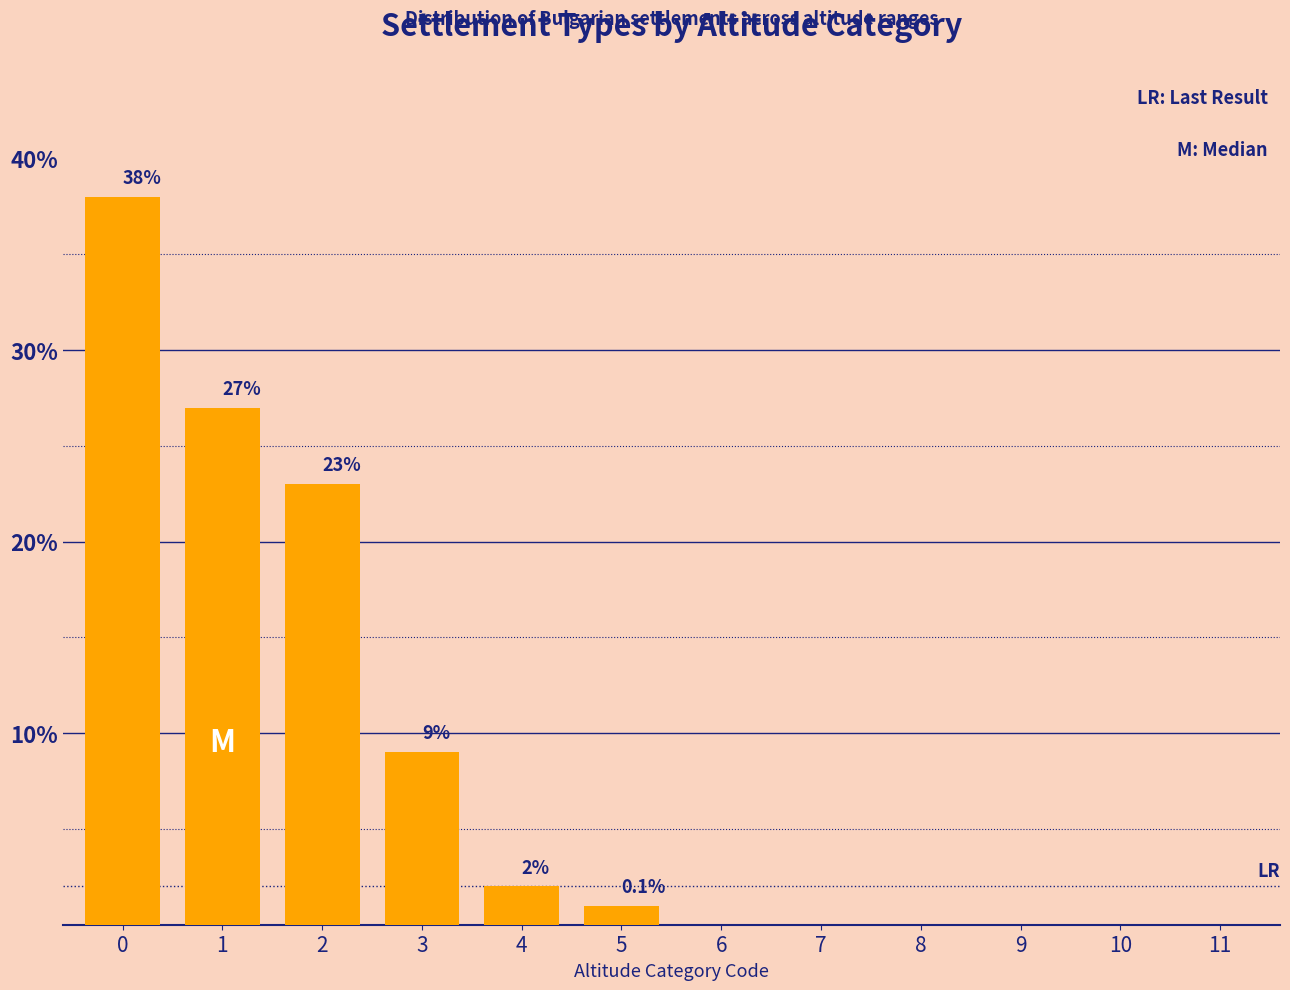

How many series are shown in this chart?

1